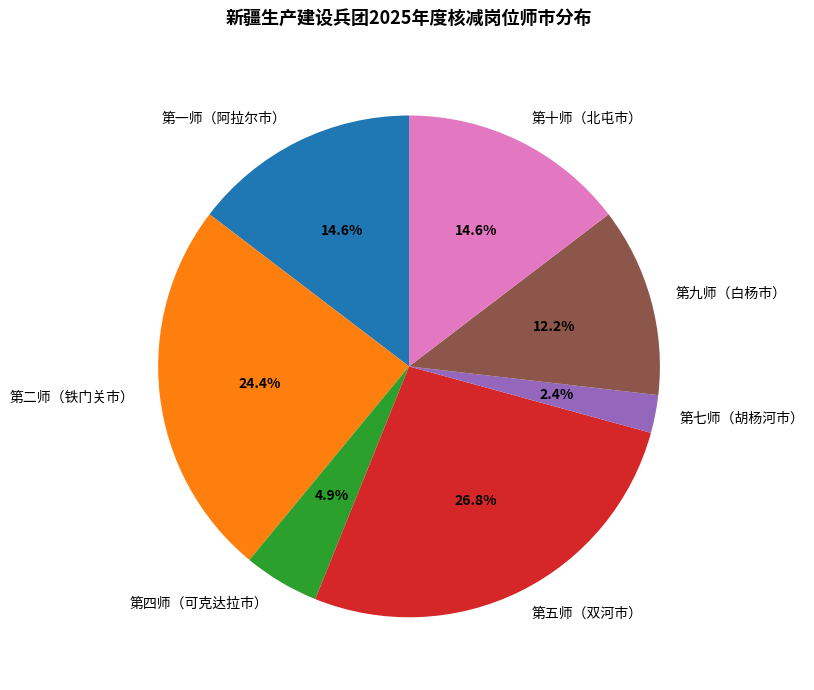

Does 第七师（胡杨河市） represent more than half of the total?

No